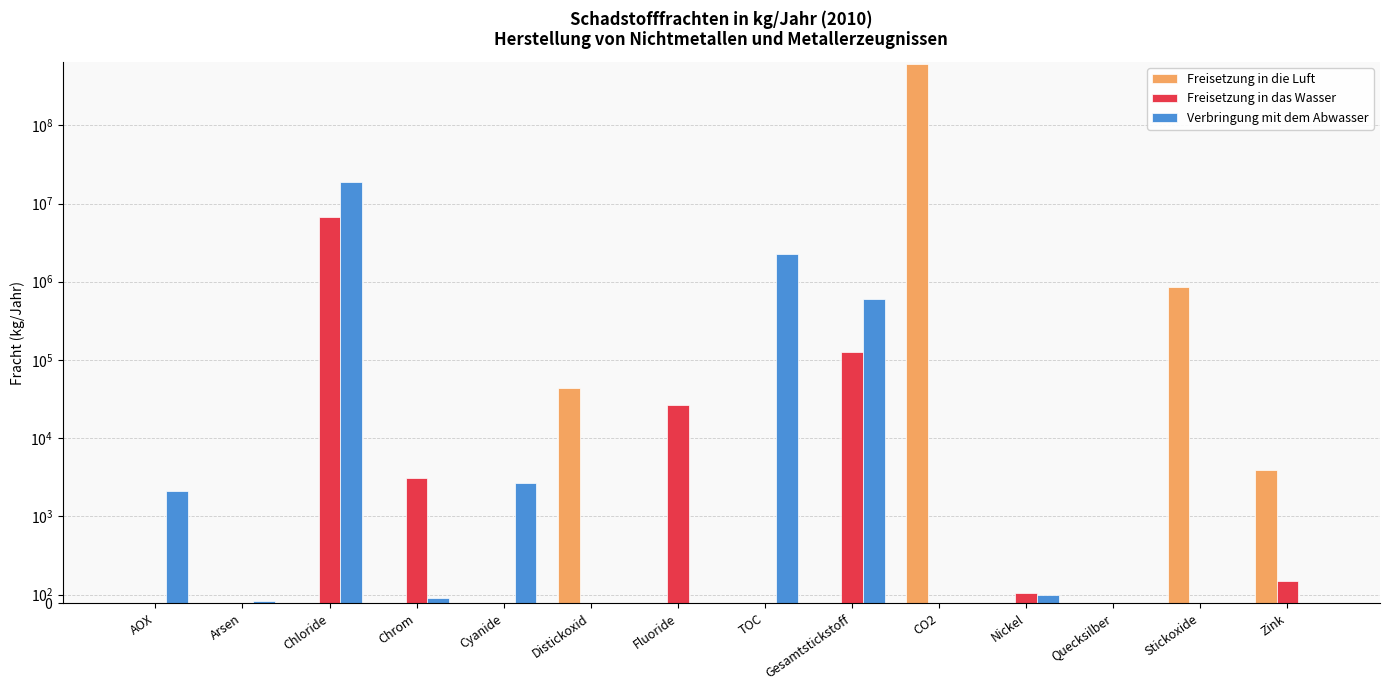

What is the label of the 12th bar from the right?

Chloride